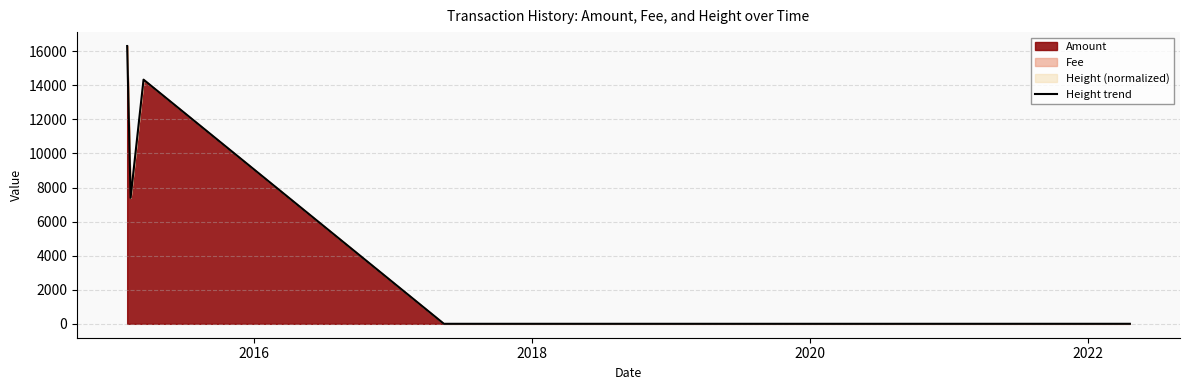

What is the difference between the second highest and second lowest values?

14332.4